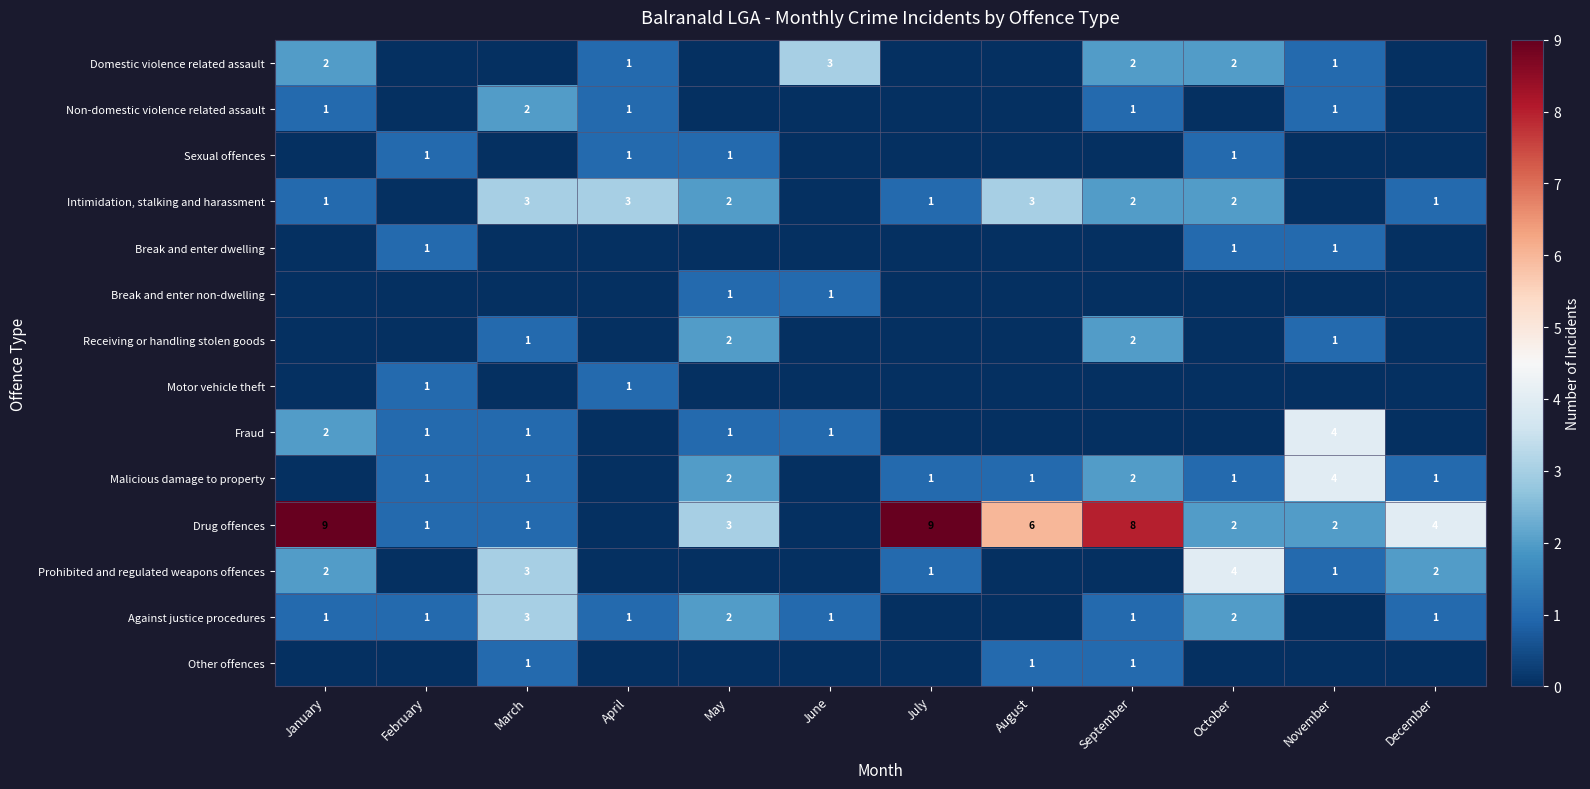

What is the maximum value shown in the chart?

9